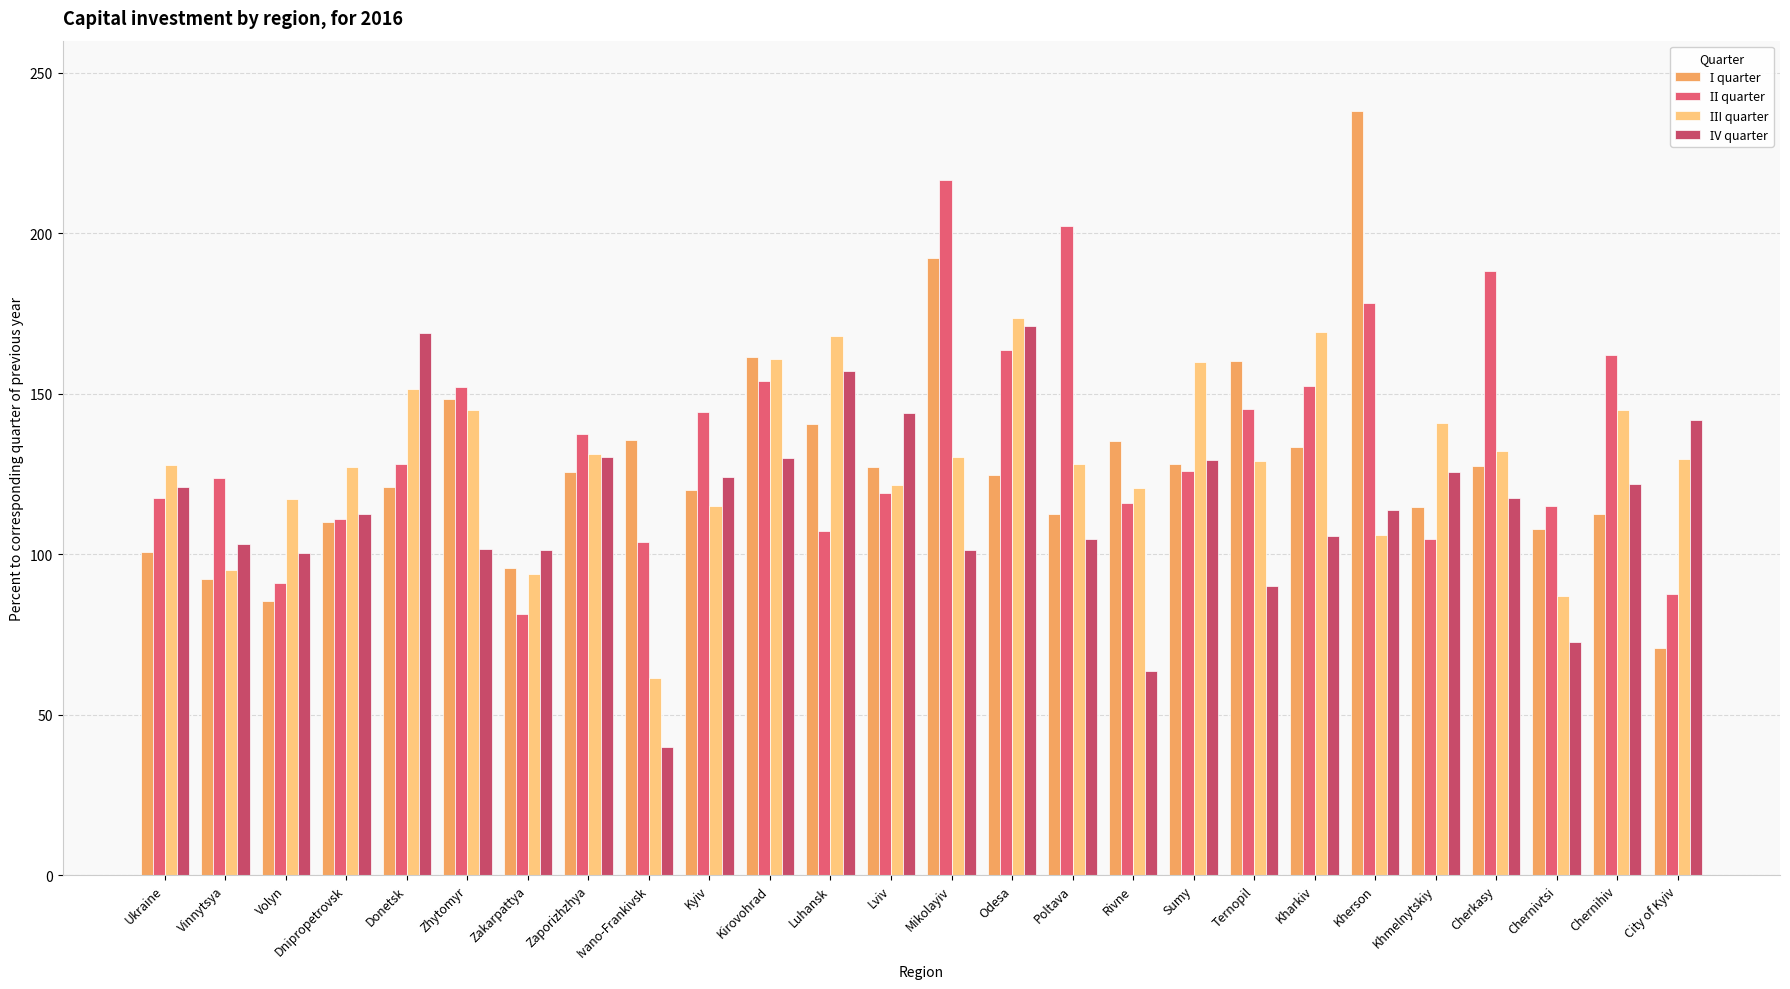

How many categories are shown in the chart?

26